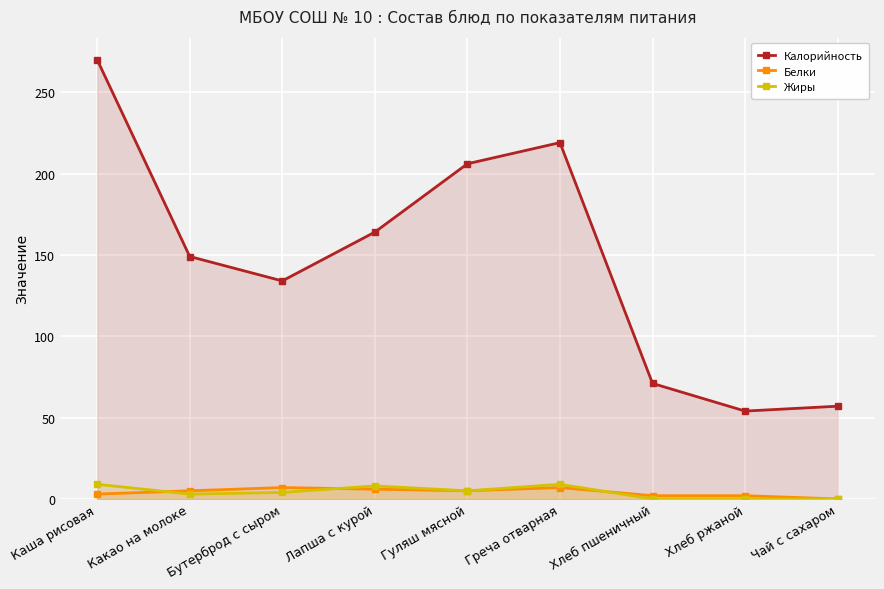

What is the value of the Калорийность point at the 5th from the left?

206